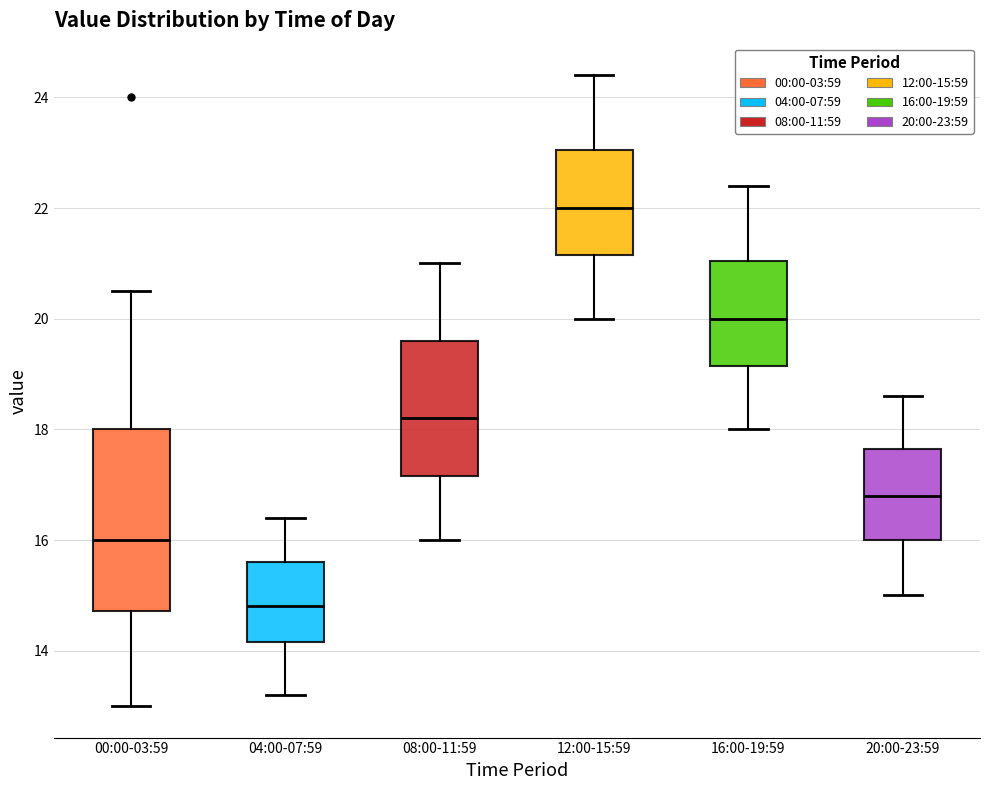

Where does the lower whisker of the box for 16:00-19:59 end on the y-axis? The values are not printed on the chart, so give them approximately, as read against the axis.

18.0